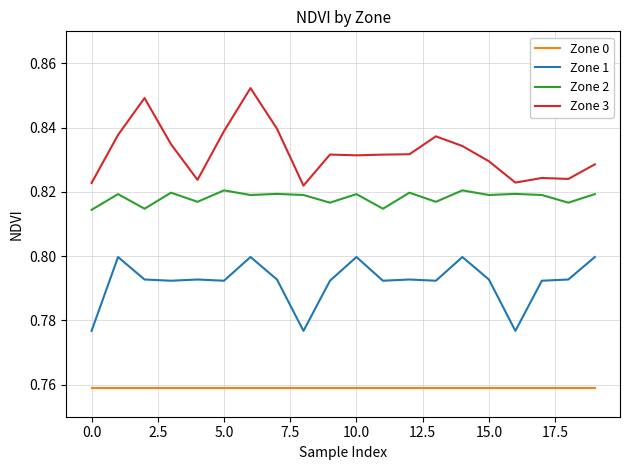

What are all the series names shown in the legend?

Zone 0, Zone 1, Zone 2, Zone 3